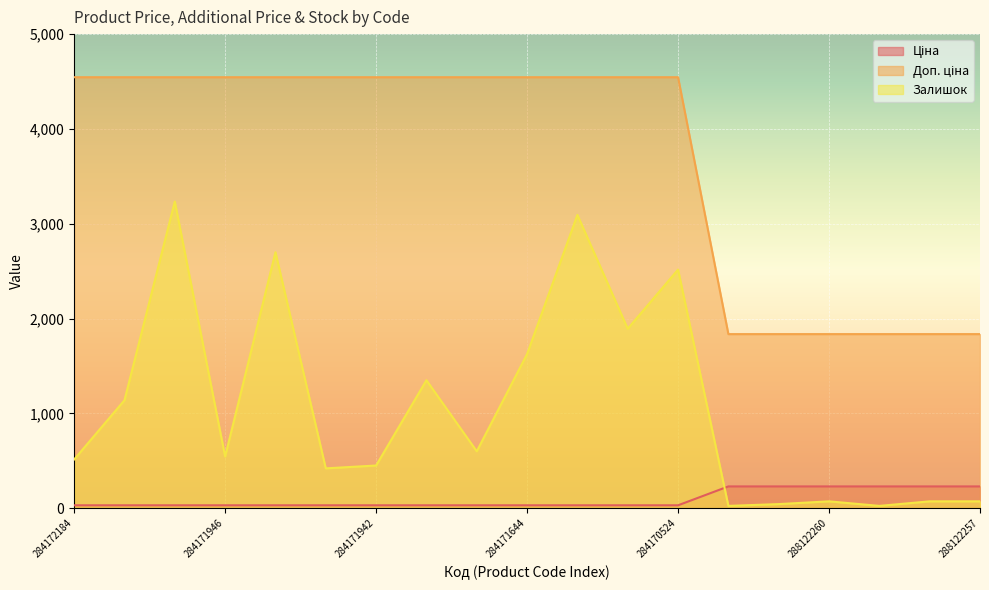

Between 288122262 and 288122258, which is larger?

288122262